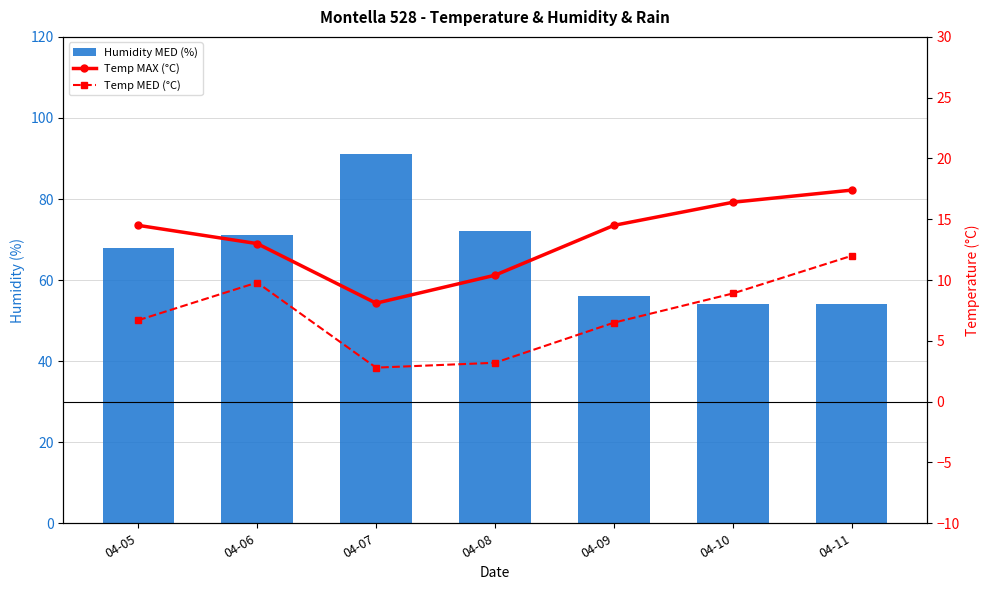

What is the total value across all series at 04-10?

79.3